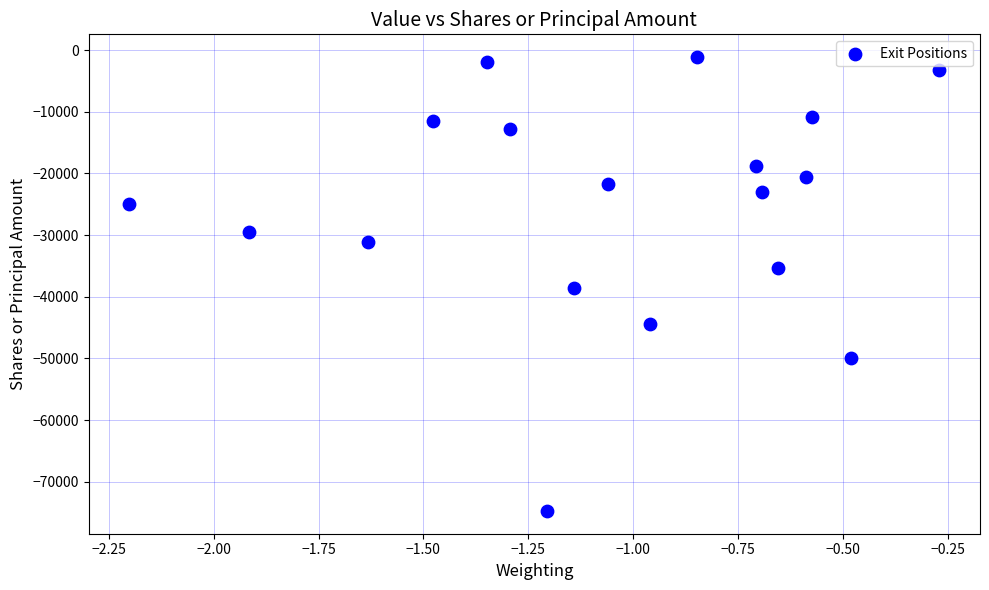

What is the range of Y values (max minus min)?

73630